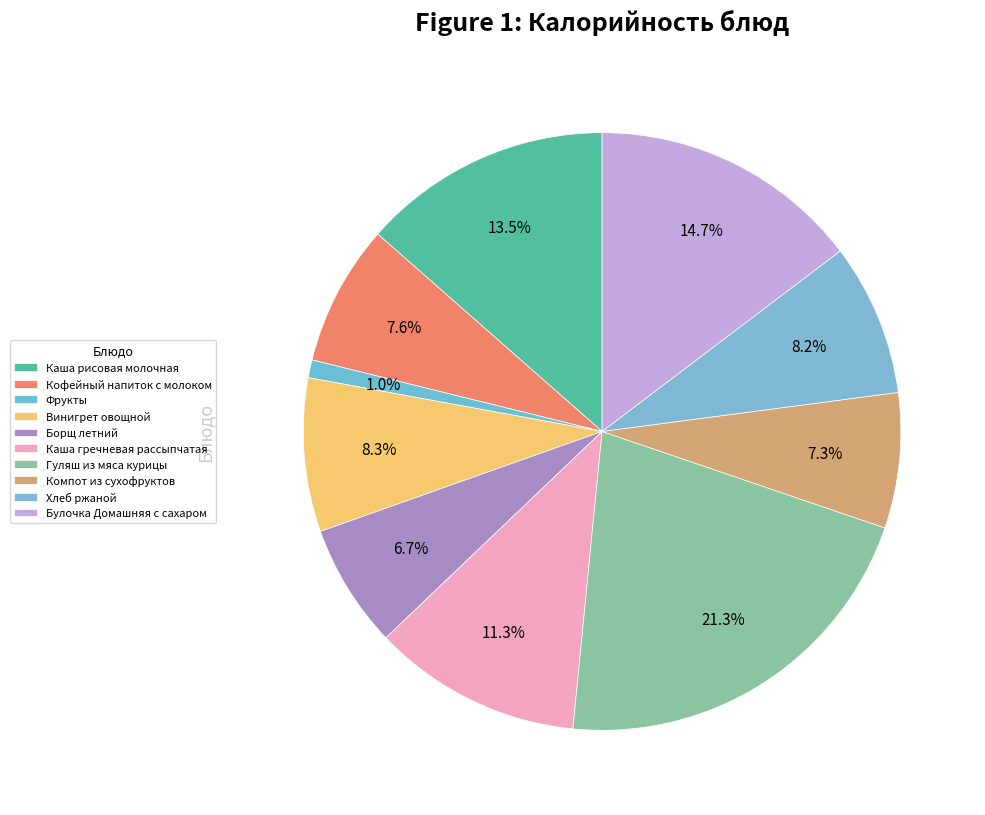

Between Каша гречневая рассыпчатая and Кофейный напиток с молоком, which is larger?

Каша гречневая рассыпчатая